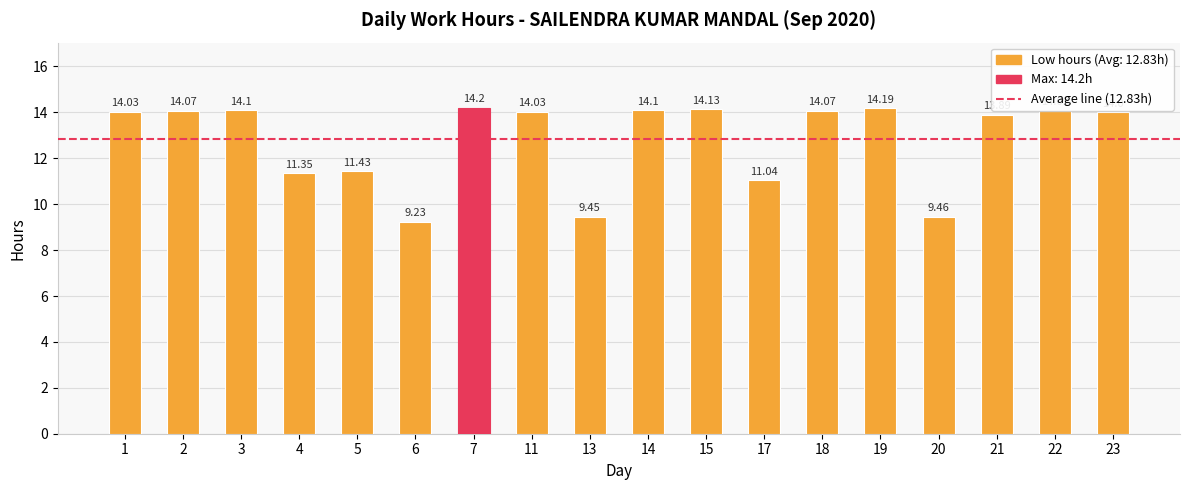

Which has a higher value, 22 or 7?

7